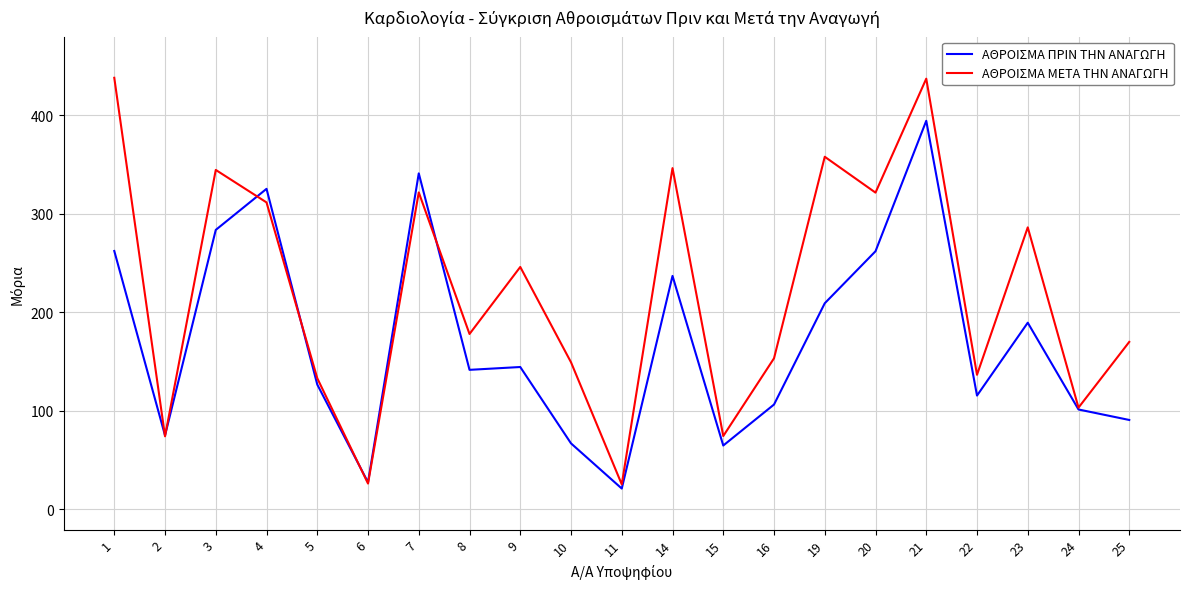

Which series changed the most between 1 and 2?

ΑΘΡΟΙΣΜΑ ΜΕΤΑ ΤΗΝ ΑΝΑΓΩΓΗ